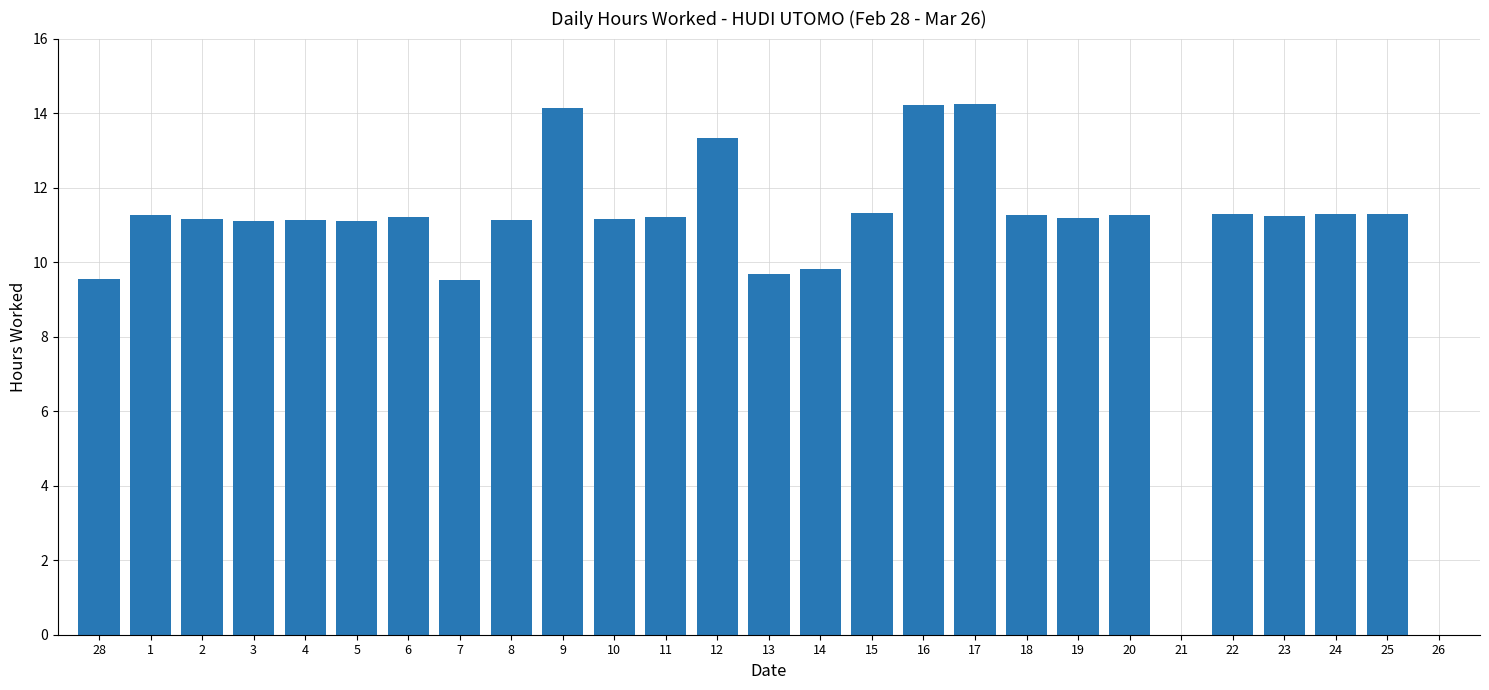

What is the sum of all values?

285.2